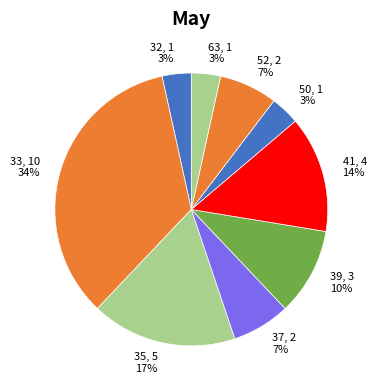

Which has a higher value, 33, 10 34% or 32, 1 3%?

33, 10 34%